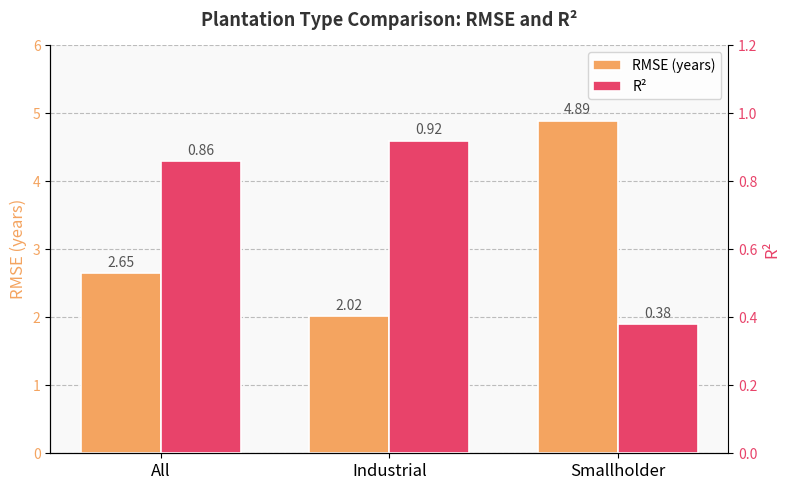

Which series has the largest total across all categories?

RMSE (years)